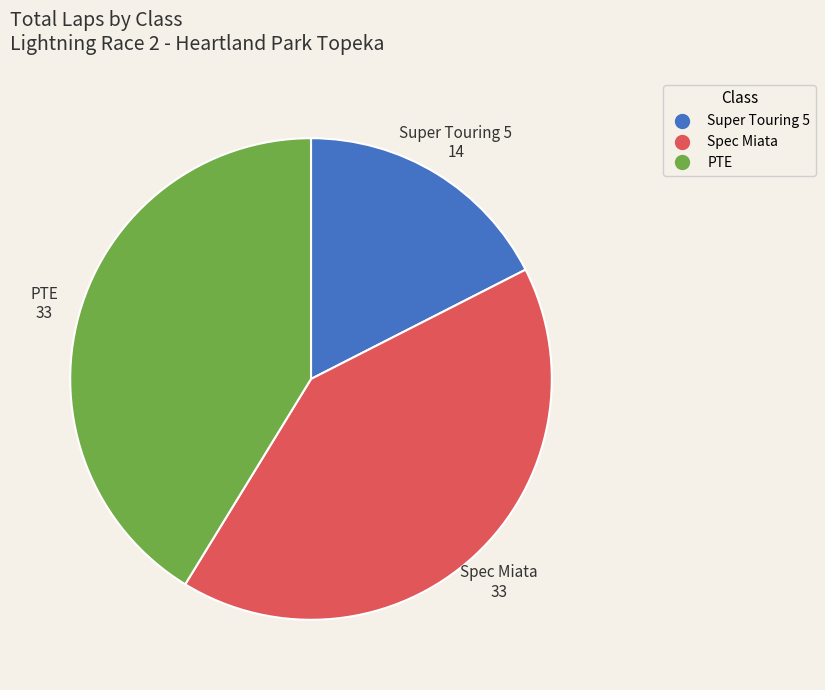

Is the sum of Spec Miata and Super Touring 5 greater than half?

Yes